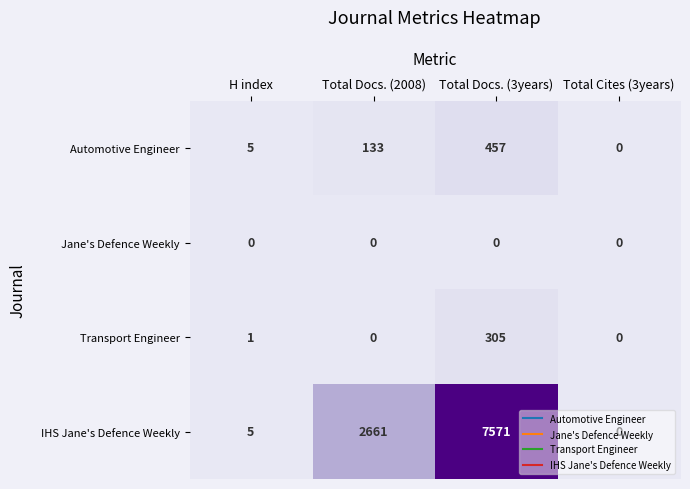

What is the sum of all Automotive Engineer values?

595